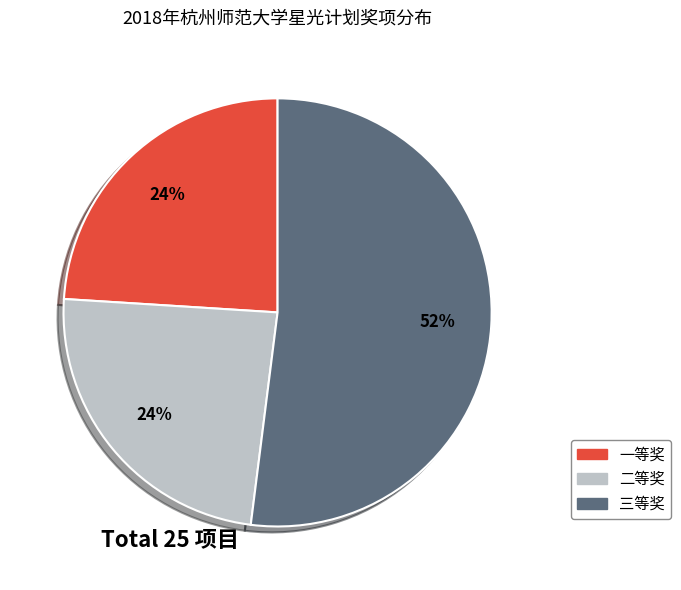

To the nearest percent, what percentage of the pie is 二等奖?

24%